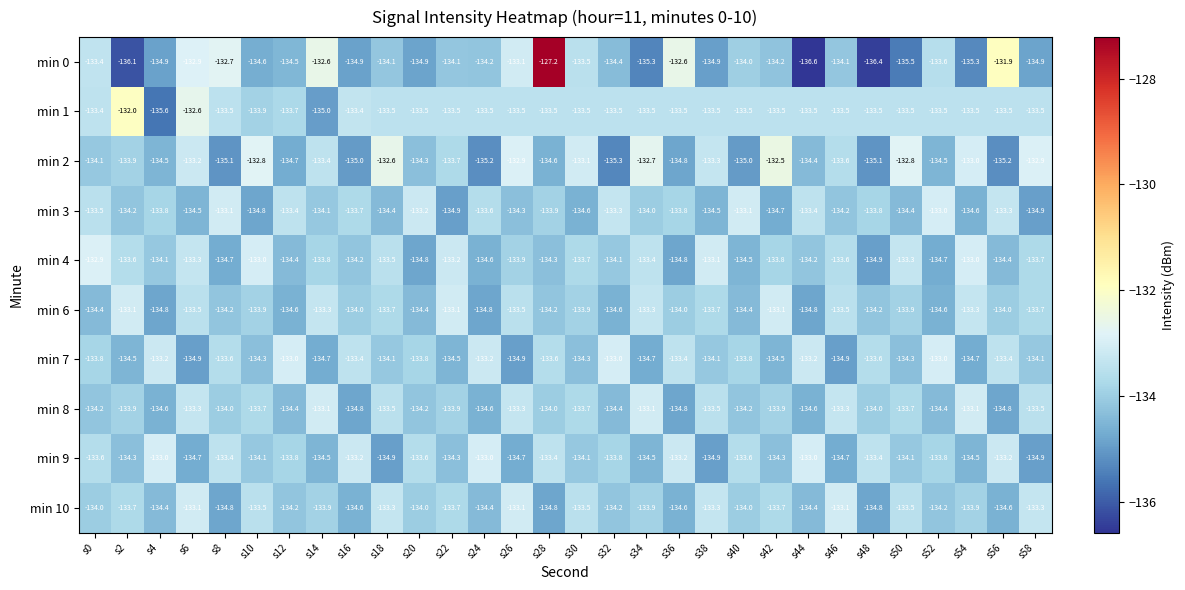

Which label corresponds to the largest value in the chart?

s28